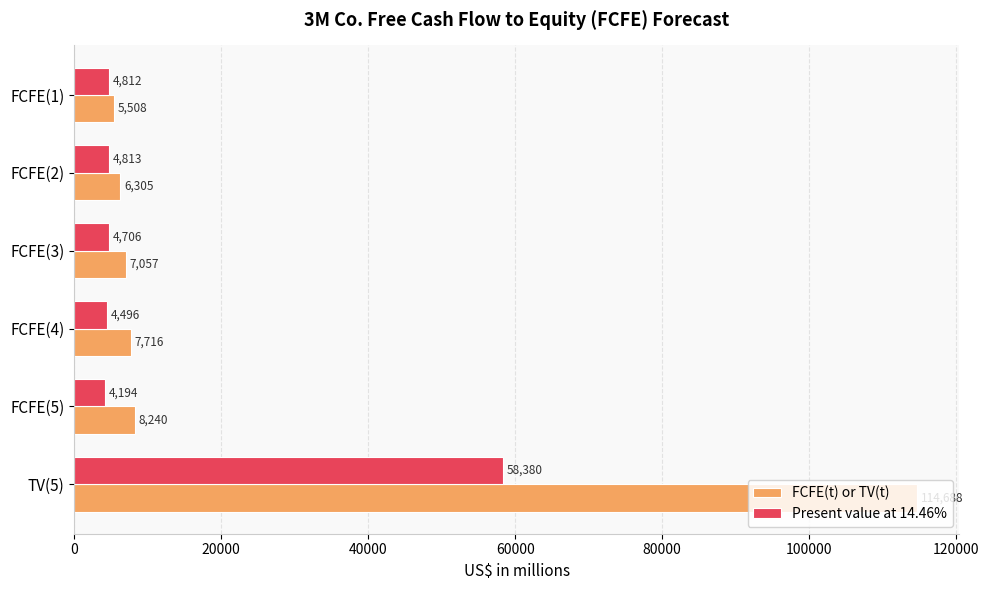

What is the spread (max minus min) of values at FCFE(3)?

2351